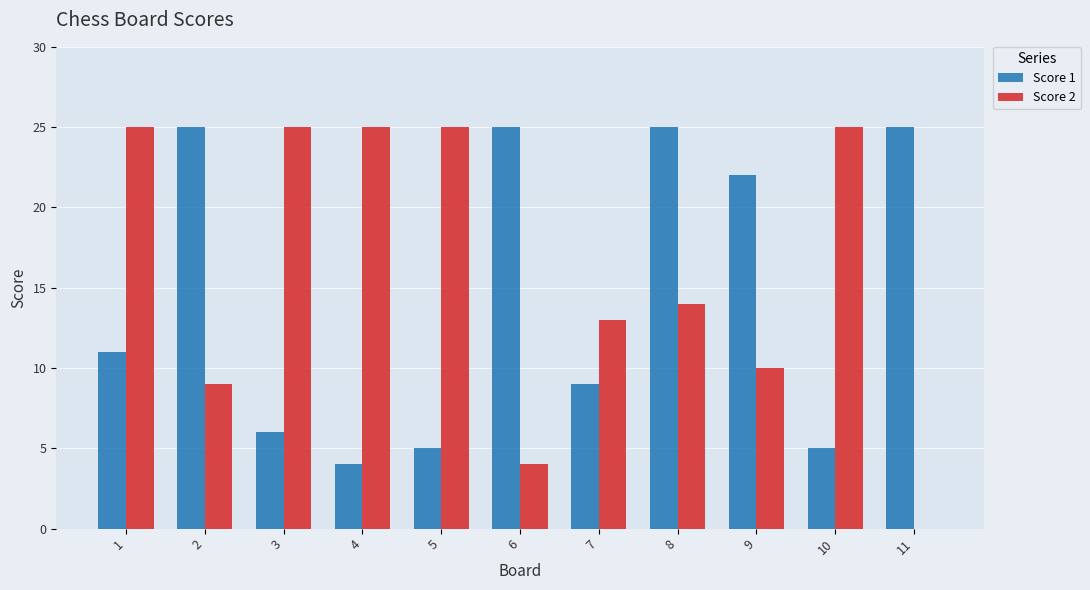

Is the value of Score 1 at 3 greater than the value of Score 2 at 9?

No